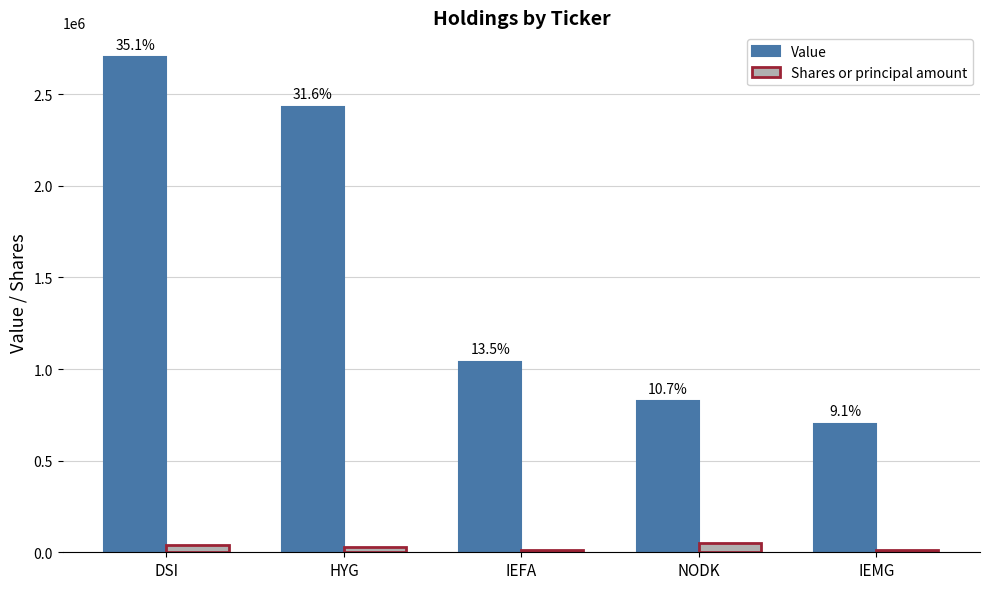

What is the difference between the second highest and minimum values in the Shares or principal amount series?

26474